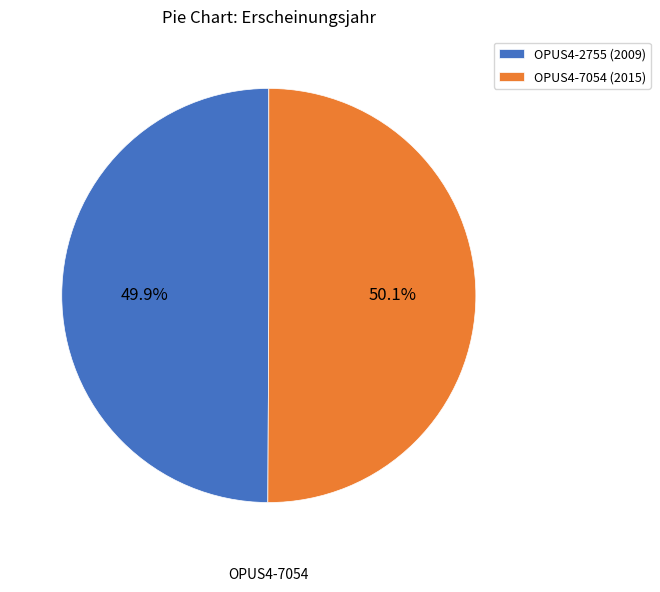

Does any single category account for the majority?

Yes